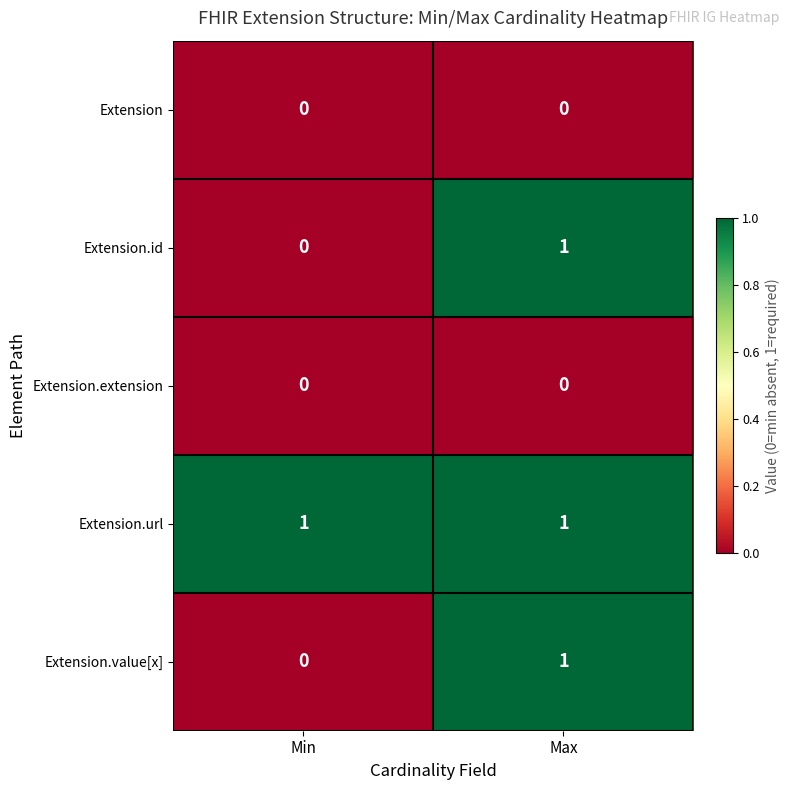

How many data points does each series have?

2